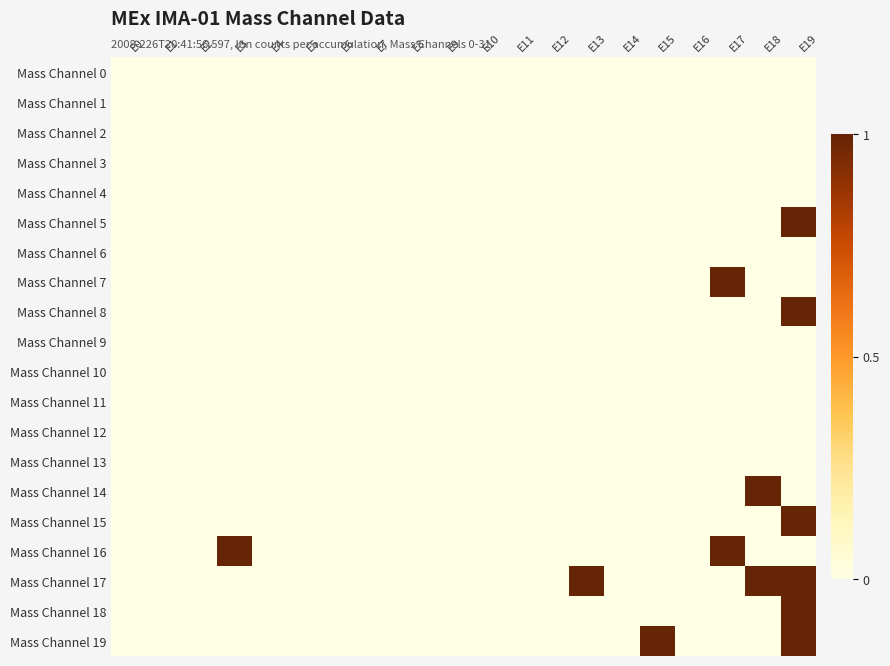

Reading left to right, what are all the values shown in this chart?

Mass Channel 0: E0=0	E1=0	E2=0	E3=0	E4=0	E5=0	E6=0	E7=0	E8=0	E9=0	E10=0	E11=0	E12=0	E13=0	E14=0	E15=0	E16=0	E17=0	E18=0	E19=0
Mass Channel 1: E0=0	E1=0	E2=0	E3=0	E4=0	E5=0	E6=0	E7=0	E8=0	E9=0	E10=0	E11=0	E12=0	E13=0	E14=0	E15=0	E16=0	E17=0	E18=0	E19=0
Mass Channel 2: E0=0	E1=0	E2=0	E3=0	E4=0	E5=0	E6=0	E7=0	E8=0	E9=0	E10=0	E11=0	E12=0	E13=0	E14=0	E15=0	E16=0	E17=0	E18=0	E19=0
Mass Channel 3: E0=0	E1=0	E2=0	E3=0	E4=0	E5=0	E6=0	E7=0	E8=0	E9=0	E10=0	E11=0	E12=0	E13=0	E14=0	E15=0	E16=0	E17=0	E18=0	E19=0
Mass Channel 4: E0=0	E1=0	E2=0	E3=0	E4=0	E5=0	E6=0	E7=0	E8=0	E9=0	E10=0	E11=0	E12=0	E13=0	E14=0	E15=0	E16=0	E17=0	E18=0	E19=0
Mass Channel 5: E0=0	E1=0	E2=0	E3=0	E4=0	E5=0	E6=0	E7=0	E8=0	E9=0	E10=0	E11=0	E12=0	E13=0	E14=0	E15=0	E16=0	E17=0	E18=0	E19=1
Mass Channel 6: E0=0	E1=0	E2=0	E3=0	E4=0	E5=0	E6=0	E7=0	E8=0	E9=0	E10=0	E11=0	E12=0	E13=0	E14=0	E15=0	E16=0	E17=0	E18=0	E19=0
Mass Channel 7: E0=0	E1=0	E2=0	E3=0	E4=0	E5=0	E6=0	E7=0	E8=0	E9=0	E10=0	E11=0	E12=0	E13=0	E14=0	E15=0	E16=0	E17=1	E18=0	E19=0
Mass Channel 8: E0=0	E1=0	E2=0	E3=0	E4=0	E5=0	E6=0	E7=0	E8=0	E9=0	E10=0	E11=0	E12=0	E13=0	E14=0	E15=0	E16=0	E17=0	E18=0	E19=1
Mass Channel 9: E0=0	E1=0	E2=0	E3=0	E4=0	E5=0	E6=0	E7=0	E8=0	E9=0	E10=0	E11=0	E12=0	E13=0	E14=0	E15=0	E16=0	E17=0	E18=0	E19=0
Mass Channel 10: E0=0	E1=0	E2=0	E3=0	E4=0	E5=0	E6=0	E7=0	E8=0	E9=0	E10=0	E11=0	E12=0	E13=0	E14=0	E15=0	E16=0	E17=0	E18=0	E19=0
Mass Channel 11: E0=0	E1=0	E2=0	E3=0	E4=0	E5=0	E6=0	E7=0	E8=0	E9=0	E10=0	E11=0	E12=0	E13=0	E14=0	E15=0	E16=0	E17=0	E18=0	E19=0
Mass Channel 12: E0=0	E1=0	E2=0	E3=0	E4=0	E5=0	E6=0	E7=0	E8=0	E9=0	E10=0	E11=0	E12=0	E13=0	E14=0	E15=0	E16=0	E17=0	E18=0	E19=0
Mass Channel 13: E0=0	E1=0	E2=0	E3=0	E4=0	E5=0	E6=0	E7=0	E8=0	E9=0	E10=0	E11=0	E12=0	E13=0	E14=0	E15=0	E16=0	E17=0	E18=0	E19=0
Mass Channel 14: E0=0	E1=0	E2=0	E3=0	E4=0	E5=0	E6=0	E7=0	E8=0	E9=0	E10=0	E11=0	E12=0	E13=0	E14=0	E15=0	E16=0	E17=0	E18=1	E19=0
Mass Channel 15: E0=0	E1=0	E2=0	E3=0	E4=0	E5=0	E6=0	E7=0	E8=0	E9=0	E10=0	E11=0	E12=0	E13=0	E14=0	E15=0	E16=0	E17=0	E18=0	E19=1
Mass Channel 16: E0=0	E1=0	E2=0	E3=1	E4=0	E5=0	E6=0	E7=0	E8=0	E9=0	E10=0	E11=0	E12=0	E13=0	E14=0	E15=0	E16=0	E17=1	E18=0	E19=0
Mass Channel 17: E0=0	E1=0	E2=0	E3=0	E4=0	E5=0	E6=0	E7=0	E8=0	E9=0	E10=0	E11=0	E12=0	E13=1	E14=0	E15=0	E16=0	E17=0	E18=1	E19=1
Mass Channel 18: E0=0	E1=0	E2=0	E3=0	E4=0	E5=0	E6=0	E7=0	E8=0	E9=0	E10=0	E11=0	E12=0	E13=0	E14=0	E15=0	E16=0	E17=0	E18=0	E19=1
Mass Channel 19: E0=0	E1=0	E2=0	E3=0	E4=0	E5=0	E6=0	E7=0	E8=0	E9=0	E10=0	E11=0	E12=0	E13=0	E14=0	E15=1	E16=0	E17=0	E18=0	E19=1